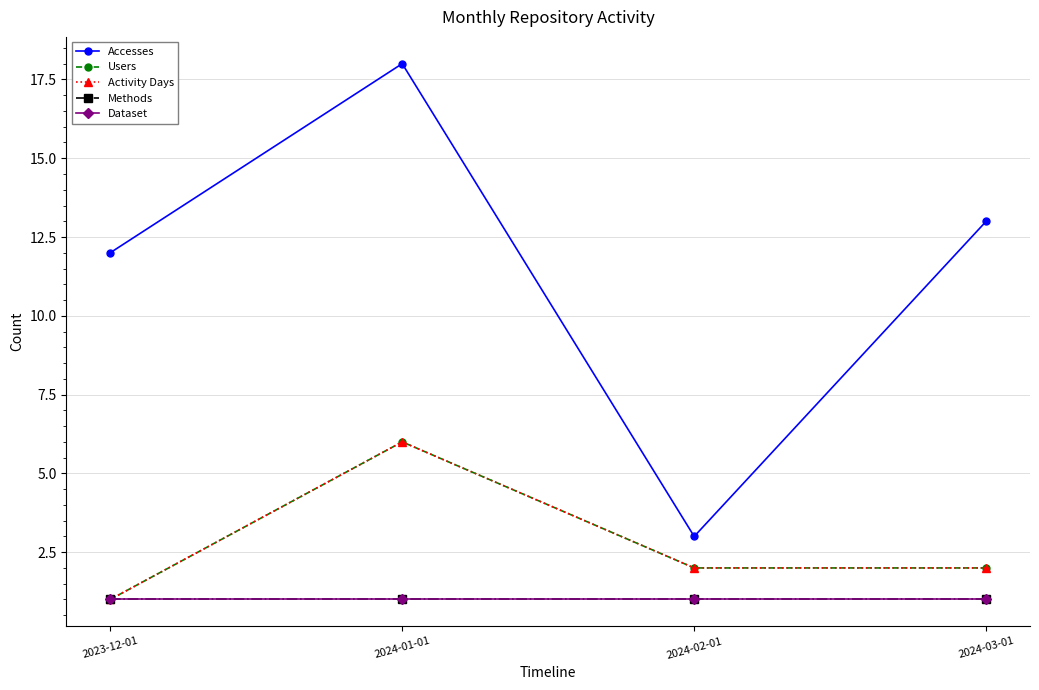

Where does the Users series first go above 2?

2024-01-01